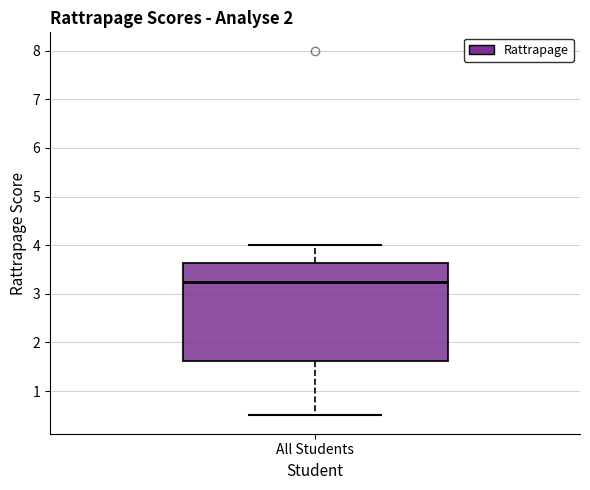

Read this box plot against the y-axis: the position of the median line, the range covered by the box, and the ends of both whiskers. The values are not printed on the chart, so give them approximately, as read against the axis.

median 3.3, box 1.6 to 3.6, whiskers 0.5 to 4.0